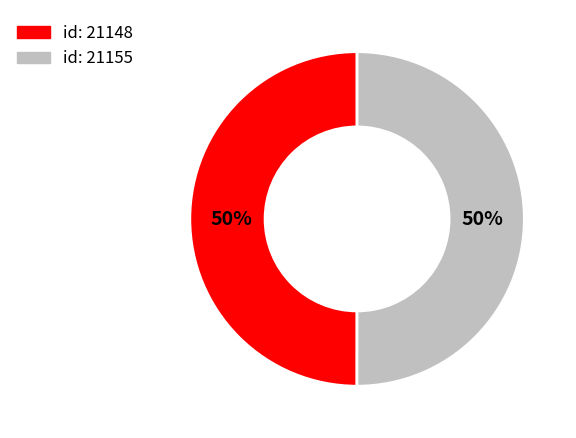

To the nearest percent, what is the average slice percentage?

50%